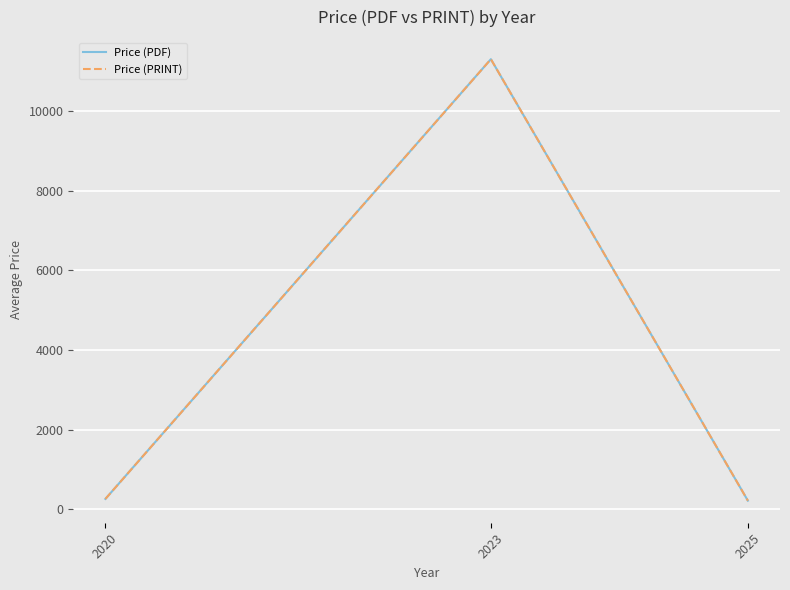

Which category has the highest value in the Price (PDF) series?

2023